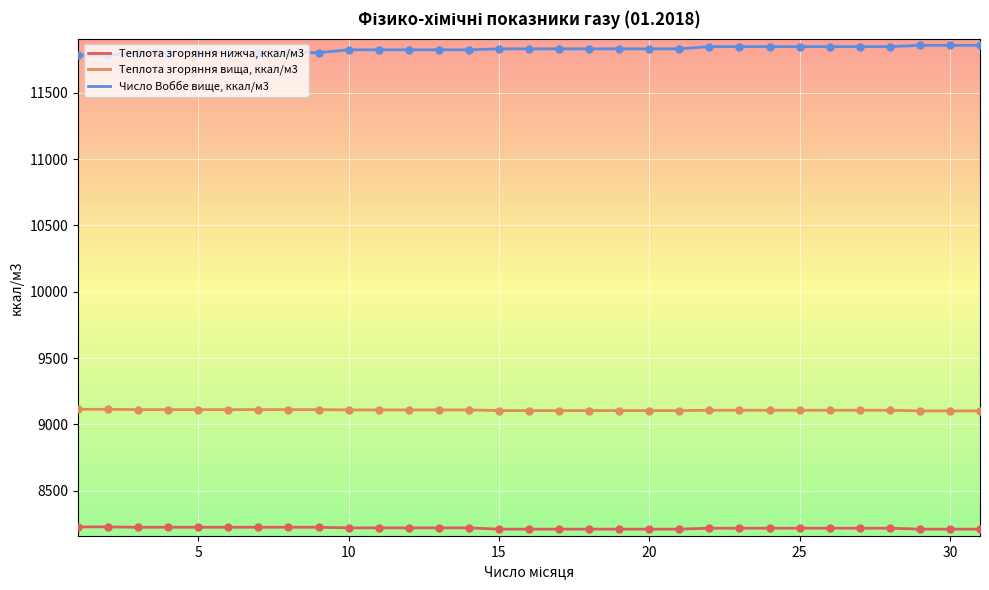

What are all the series names shown in the legend?

Теплота згоряння нижча, ккал/м3, Теплота згоряння вища, ккал/м3, Число Воббе вище, ккал/м3